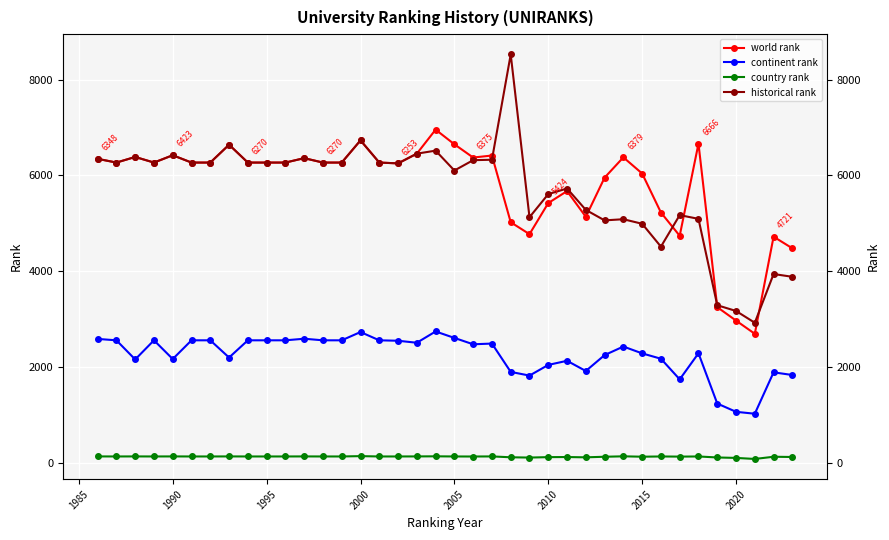

How many times do world rank and historical rank cross each other?

6